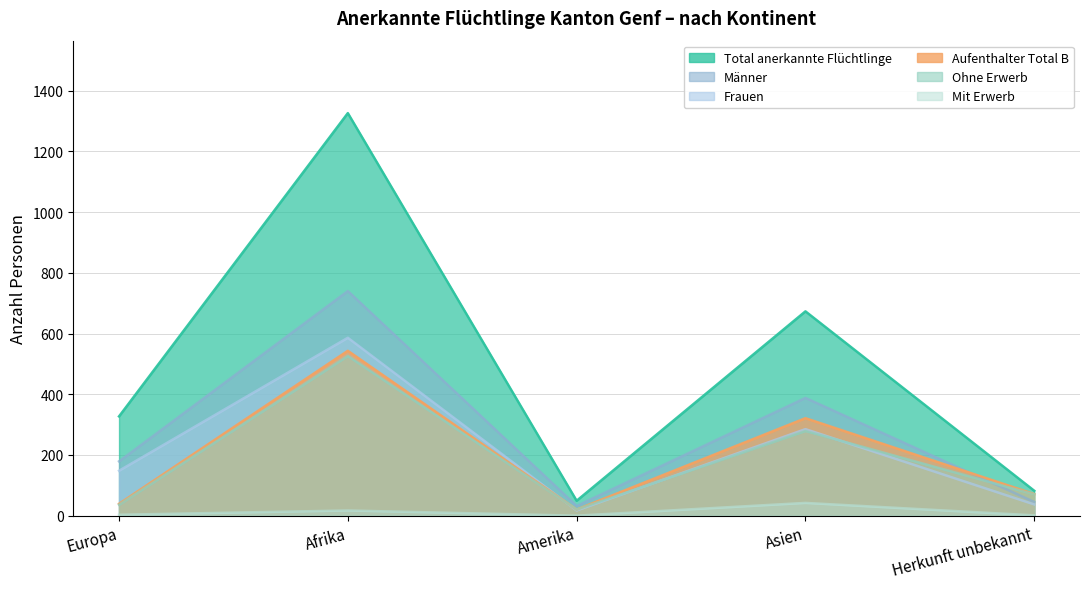

In Männer, how many points are lower than both neighbors (excluding endpoints)?

1